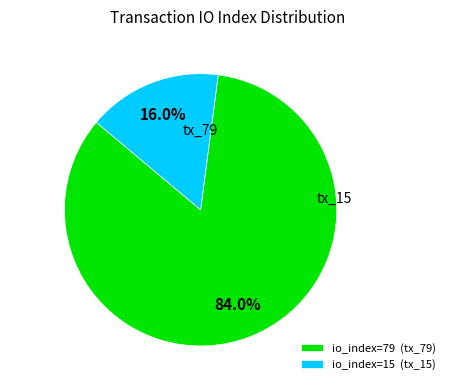

How much of the chart is everything except io_index=15 (tx_15)?

84.0%